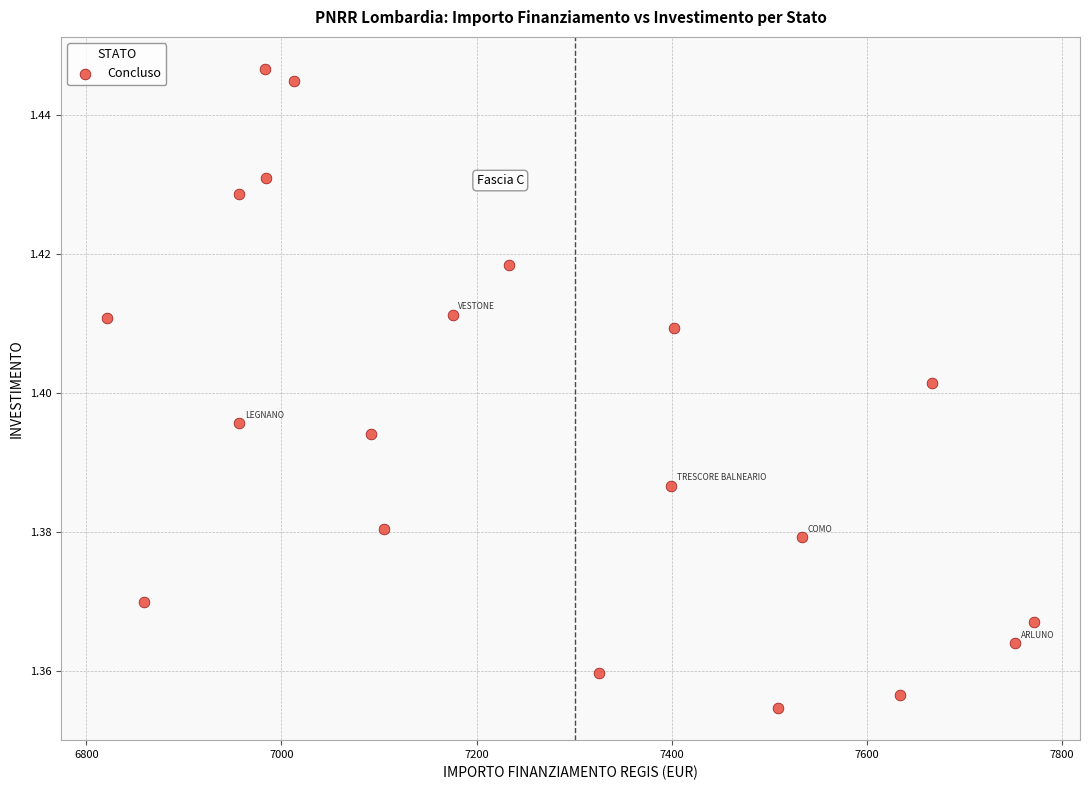

What is the range of X values (max minus min)?

949.3